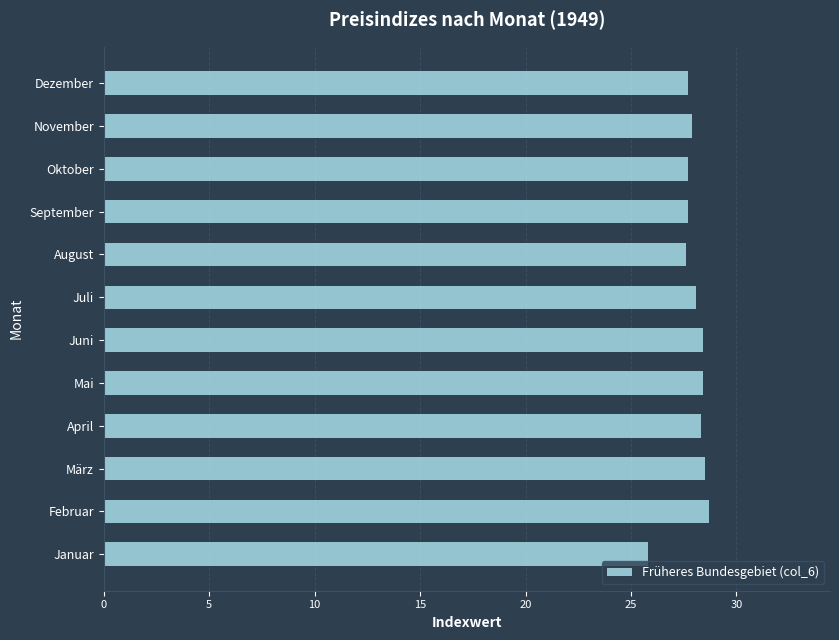

What is the average value?

27.9